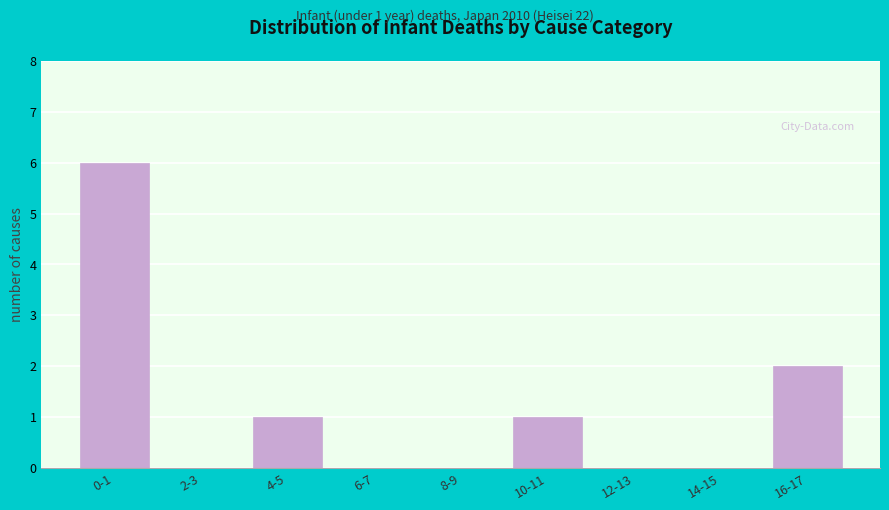

Reading right to left, list all the values displayed in this chart.

16-17=2	14-15=0	12-13=0	10-11=1	8-9=0	6-7=0	4-5=1	2-3=0	0-1=6